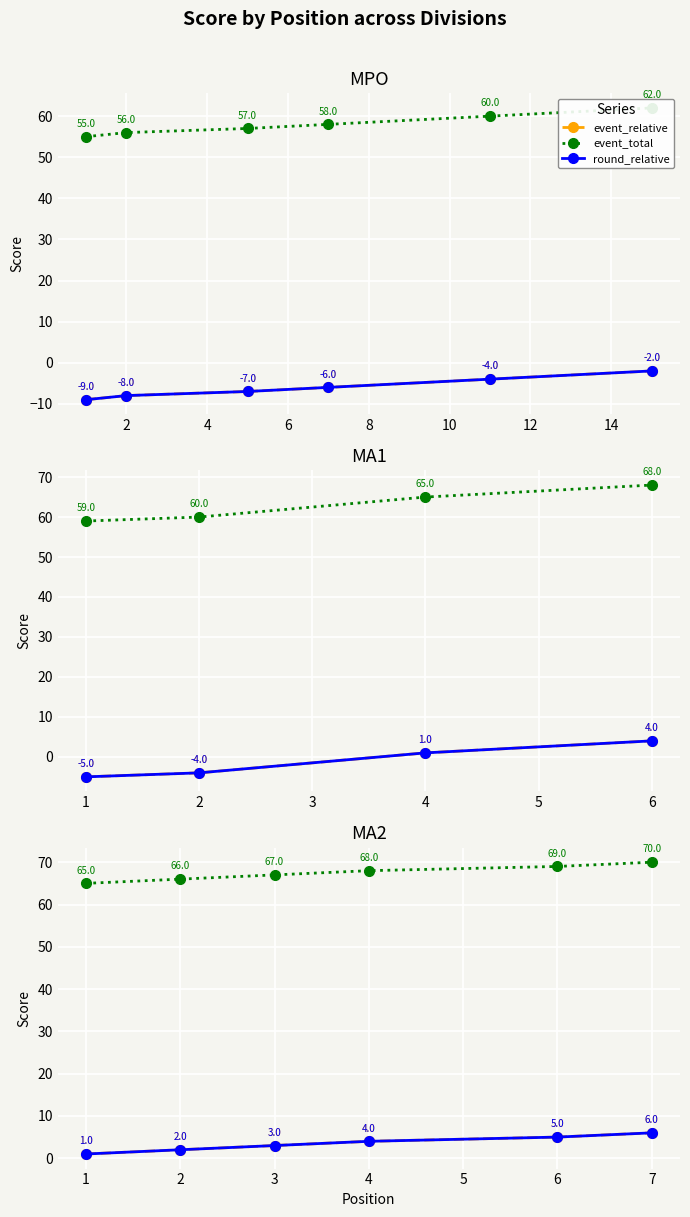

Which series has the largest total across all categories?

event_total